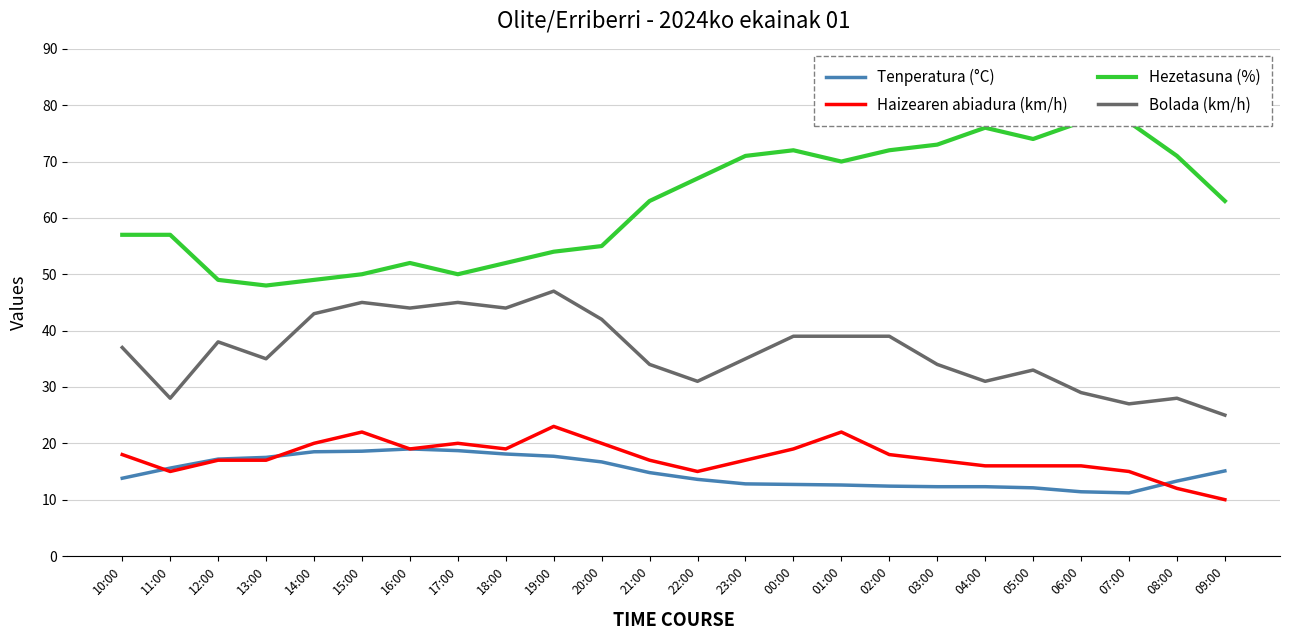

What is the sum of the Bolada (km/h) values at 11:00 and 20:00?

70.0